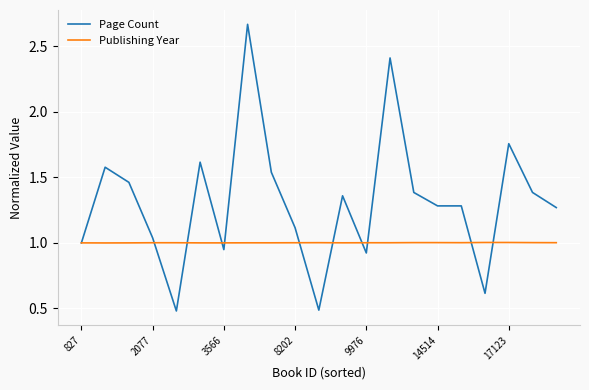

Which series has the largest range (max minus min)?

Page Count